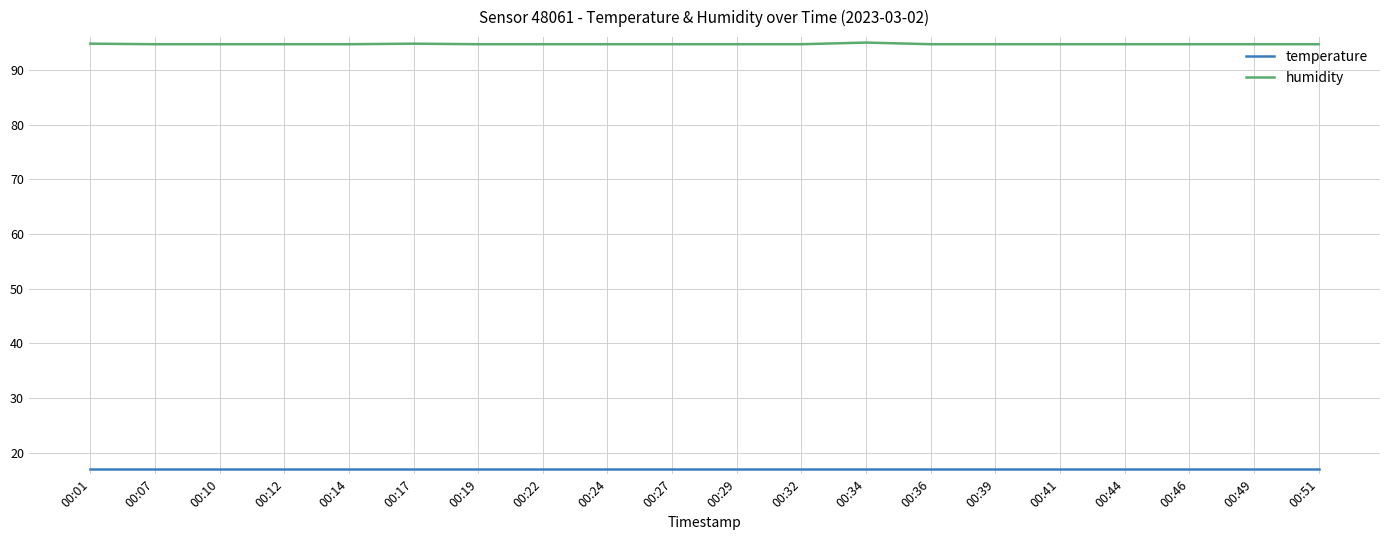

The humidity series shows 94.7 at 00:24. True or false?

True